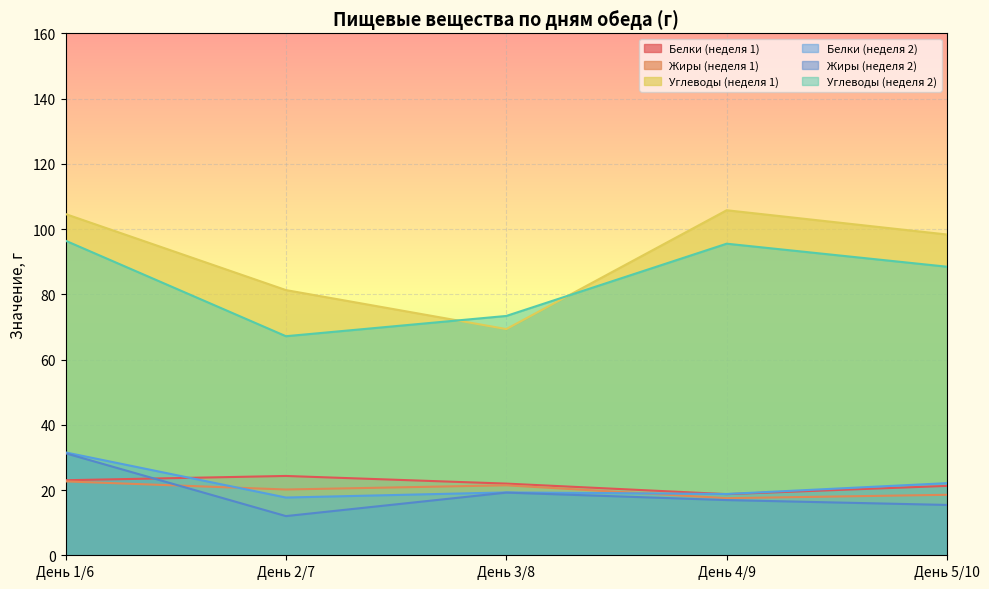

Rank the categories by Углеводы (неделя 1) value from highest to lowest.

День 4/9, День 1/6, День 5/10, День 2/7, День 3/8